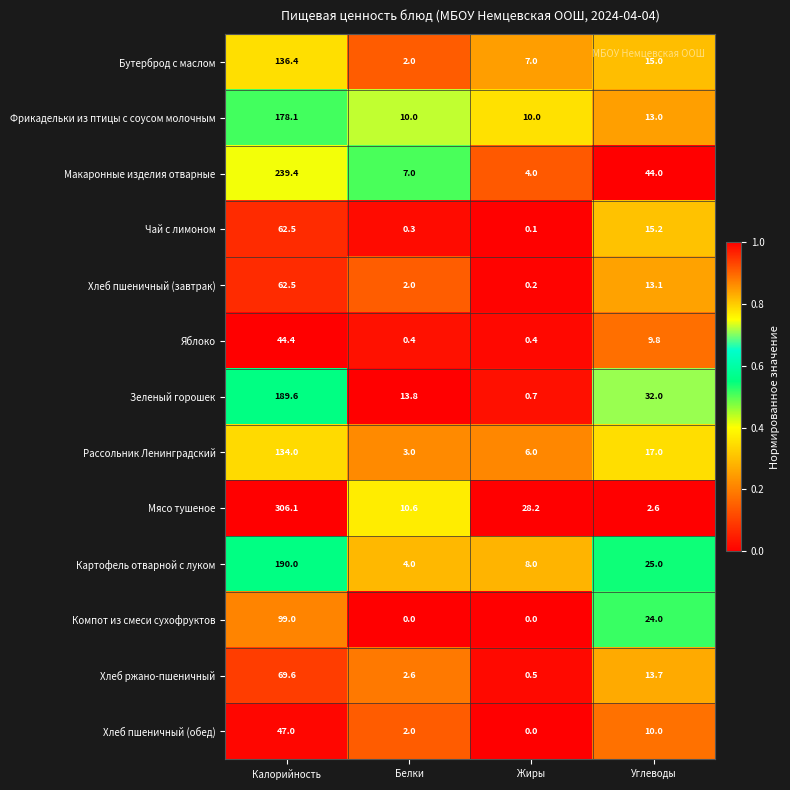

Is it true that Хлеб пшеничный (обед) equals 0.9 at Белки?

False